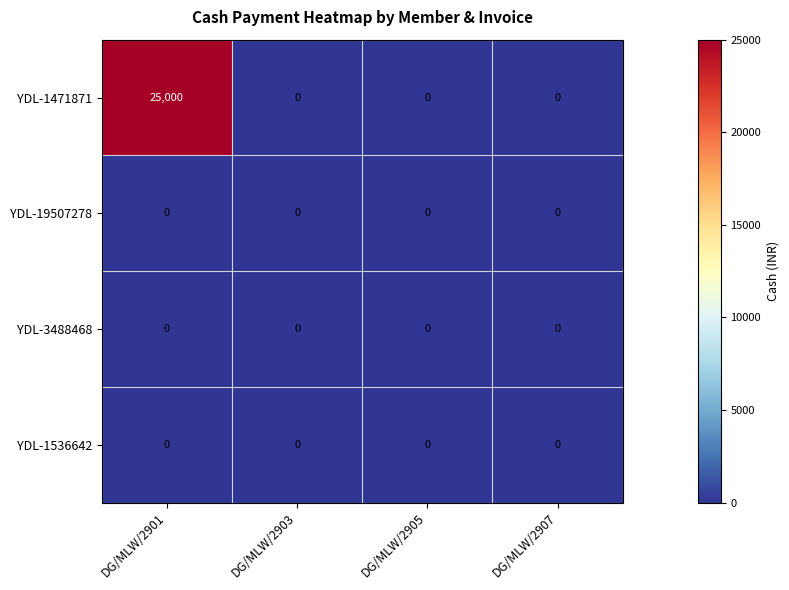

Which label corresponds to the largest value in the chart?

DG/MLW/2901